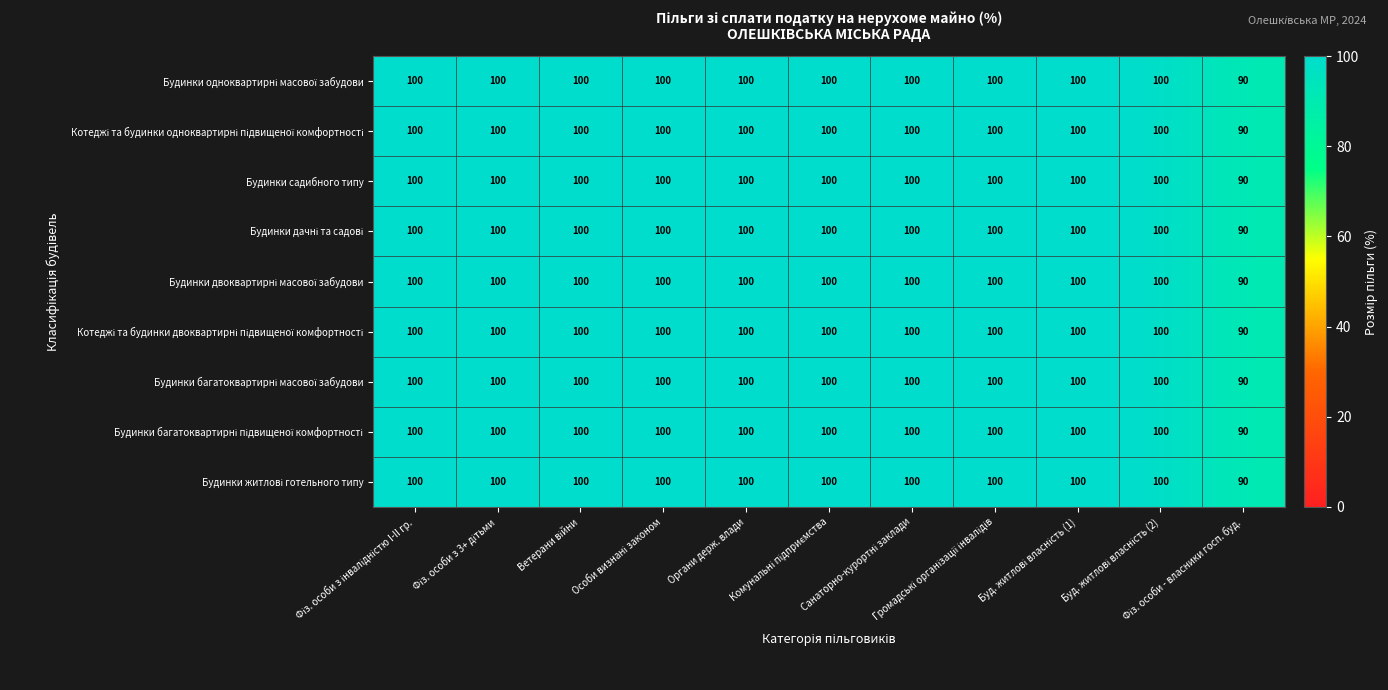

At how many categories does at least one series exceed 95?

10